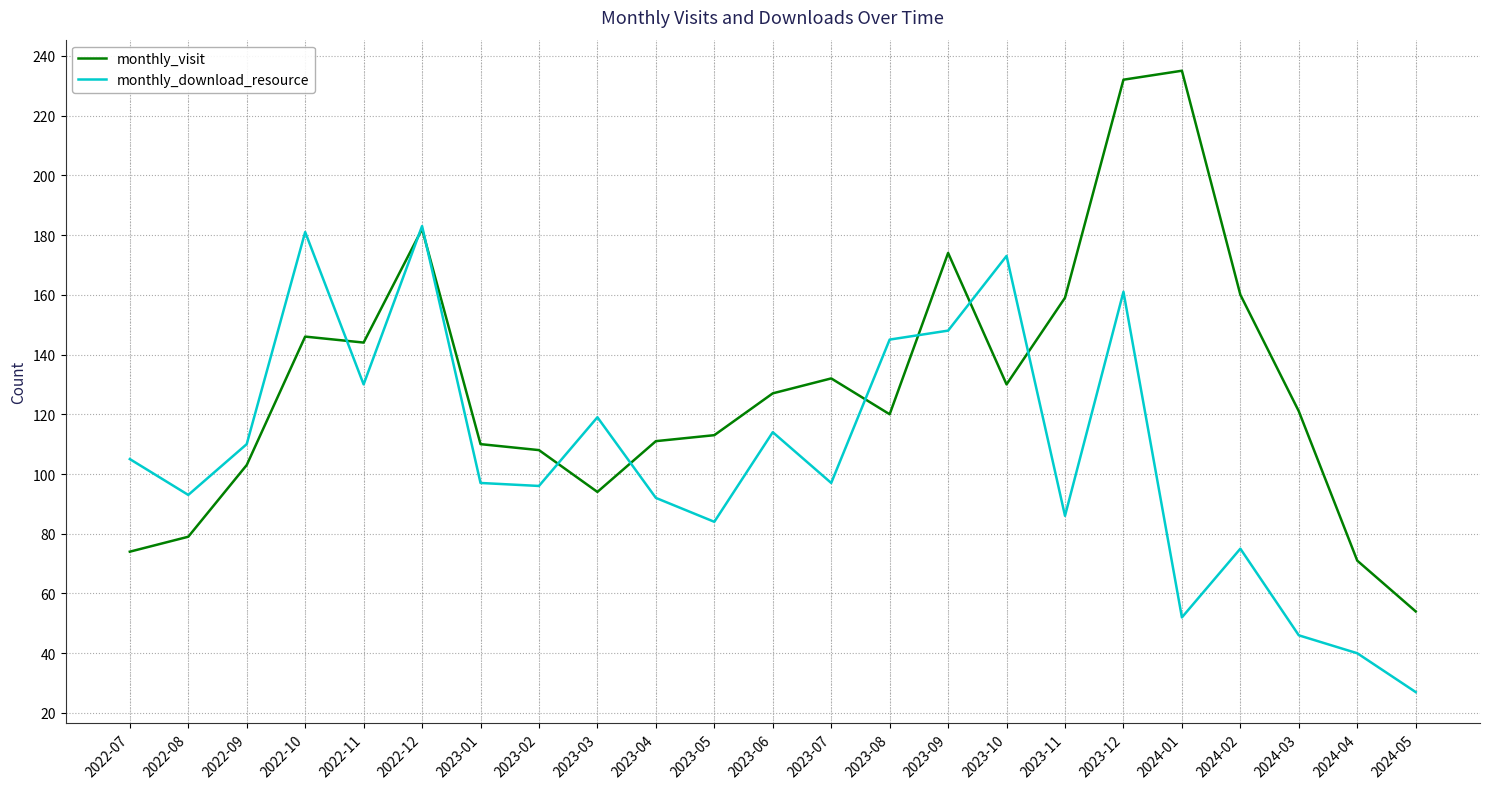

What position from the left is 2023-05?

11